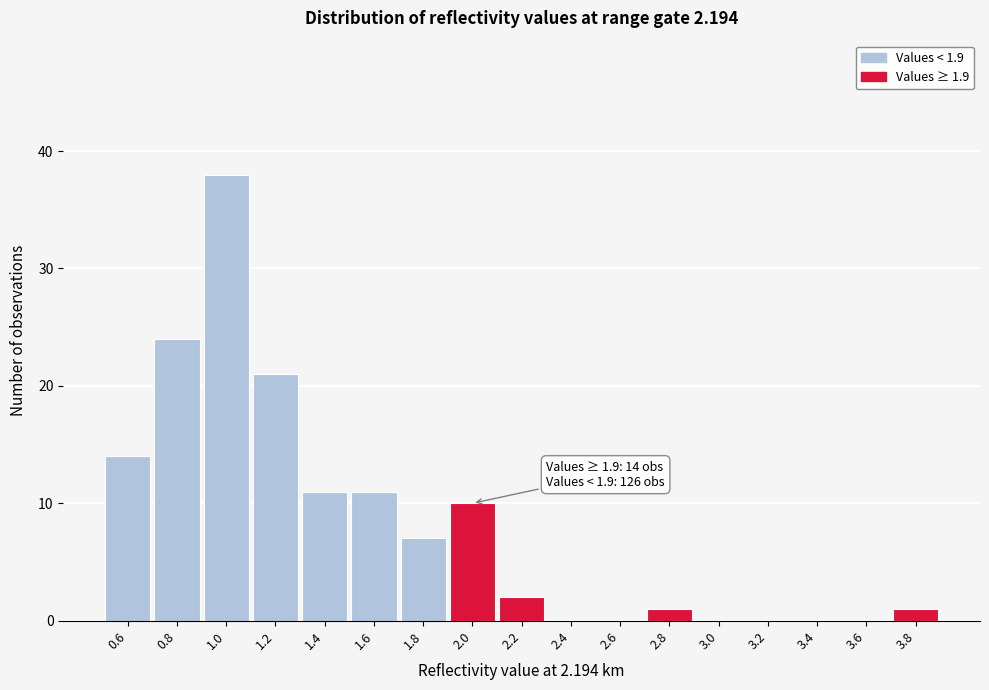

Over which range of the x-axis is the bar tallest?

0.9 to 1.1